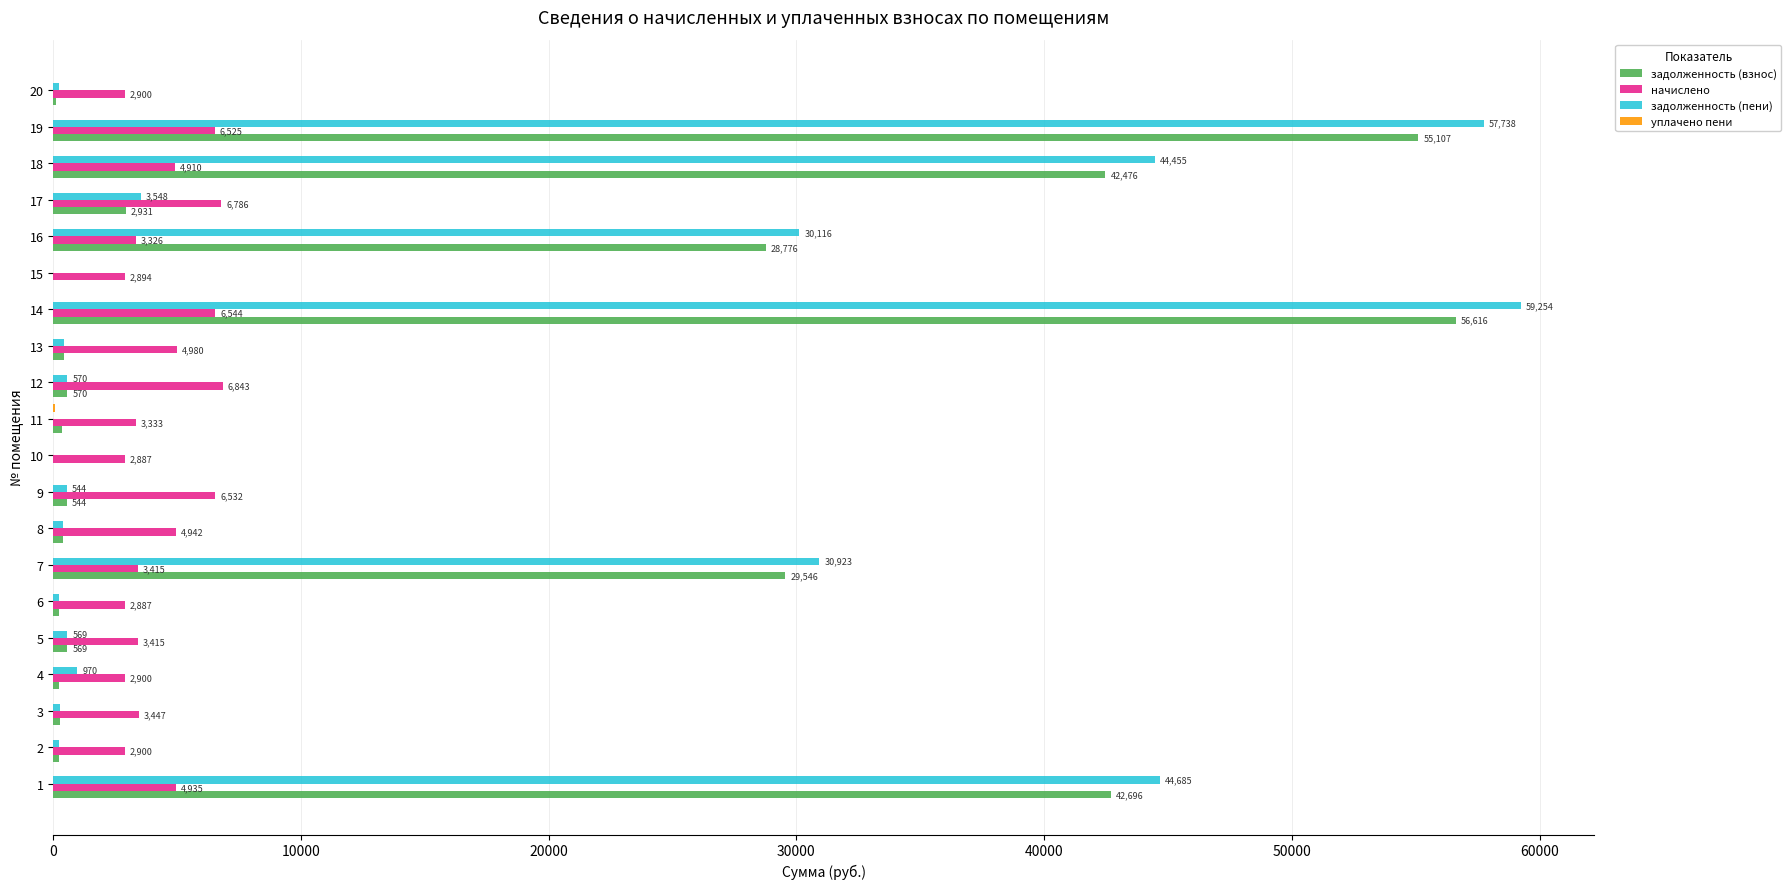

What is the approximate value of задолженность (пени) at 5?

569.2